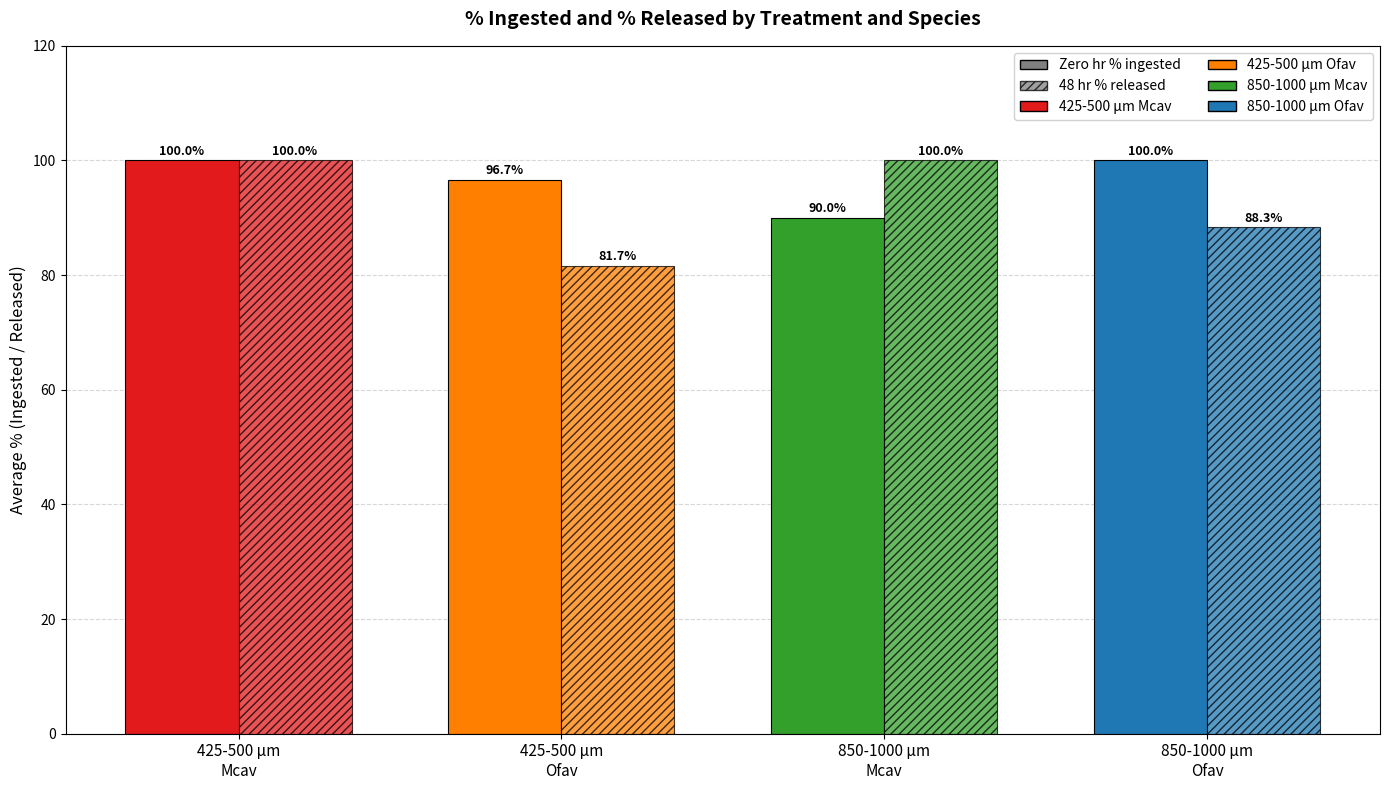

What is the sum of the Zero hr % ingested values at 425-500 µm
Mcav and 425-500 µm
Ofav?

196.7